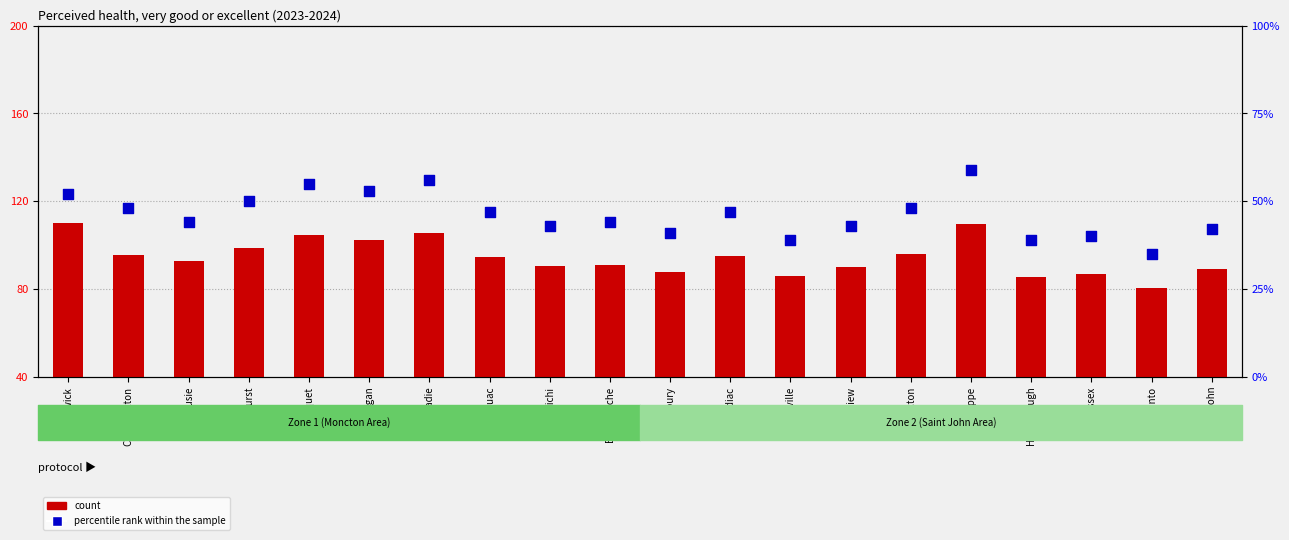

Which series has the widest spread of Y values?

count